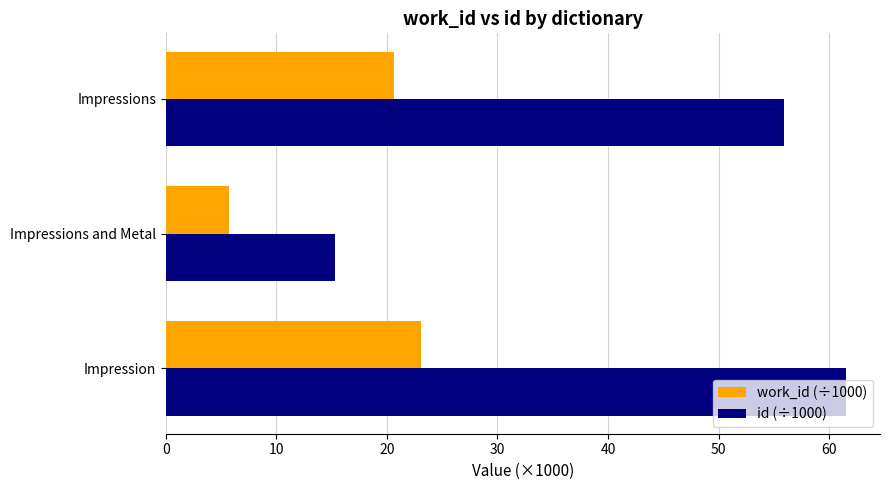

At which category is the sum across all series the highest?

Impression